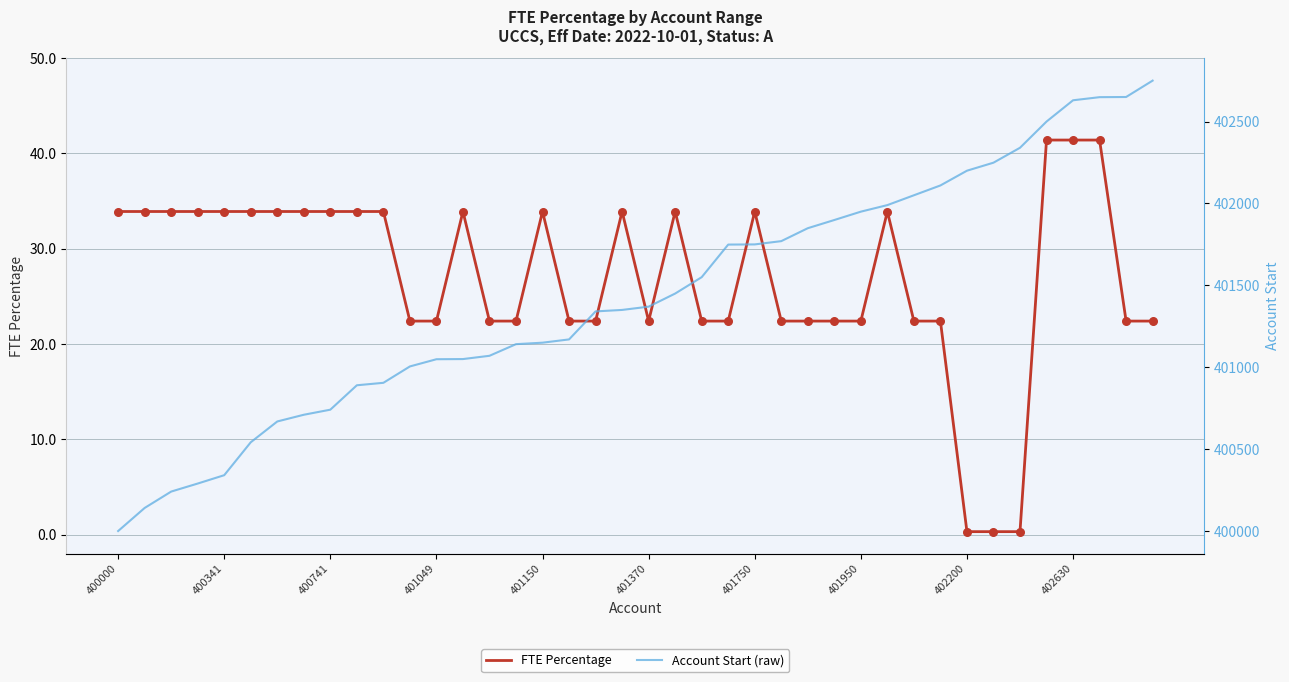

Where does the FTE Percentage series first go above 33?

400000